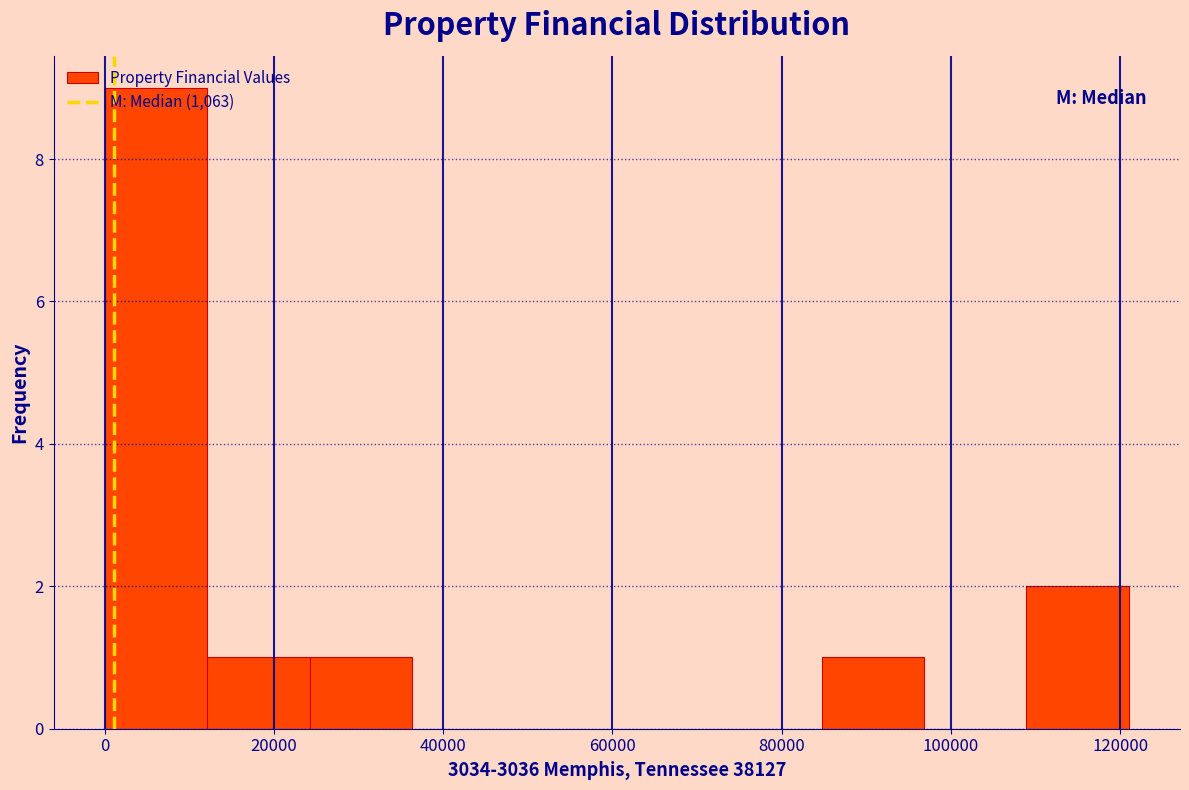

Reading left to right, list every bar in this chart as the range it spans on the x-axis followed by its height. Neither the bar edges nor the heights are printed on the chart, so give them approximately, as read against the axes.

0 to 12000: 9
12000 to 24000: 1
24000 to 36000: 1
36000 to 48000: 0
48000 to 60000: 0
60000 to 72000: 0
72000 to 84000: 0
84000 to 96000: 1
96000 to 108000: 0
108000 to 122000: 2